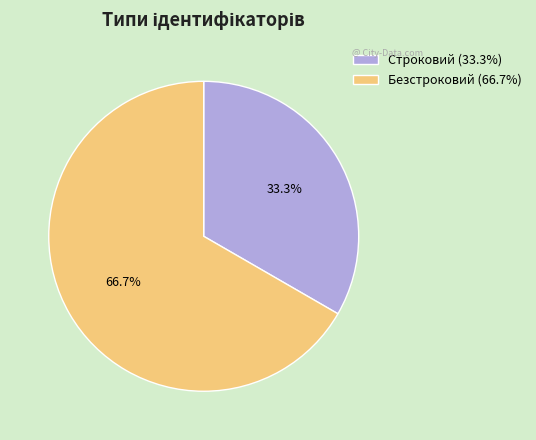

What is the total percentage of Безстроковий and Строковий?

100.0%